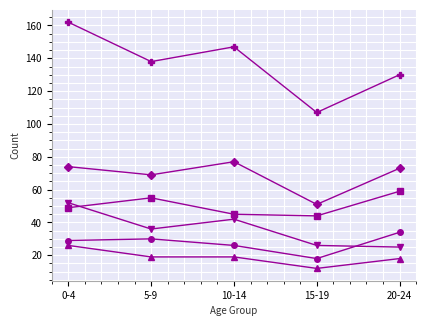

What is the difference between the highest and lowest values at 10-14?

128